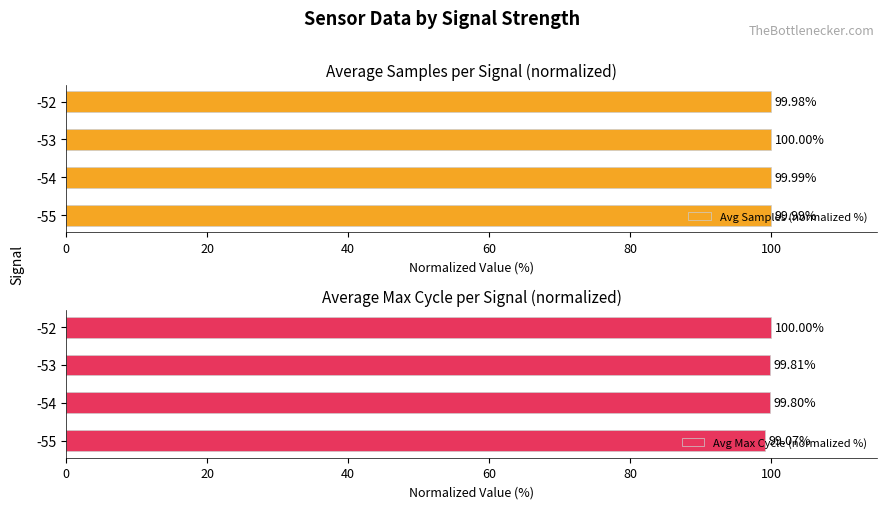

What is the difference between the maximum and minimum values in the Avg Max Cycle (normalized %) series?

0.9